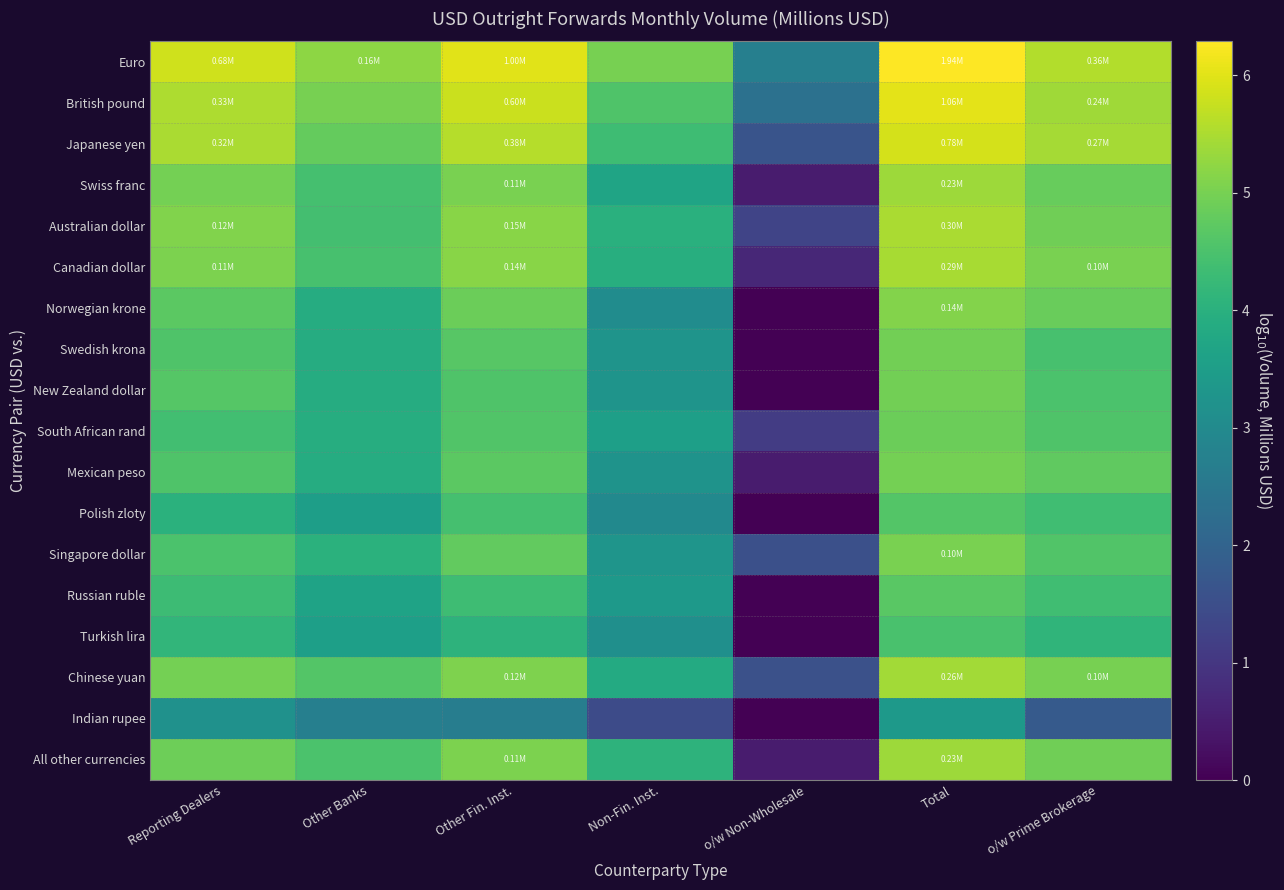

Which series has the widest spread of values?

Norwegian krone